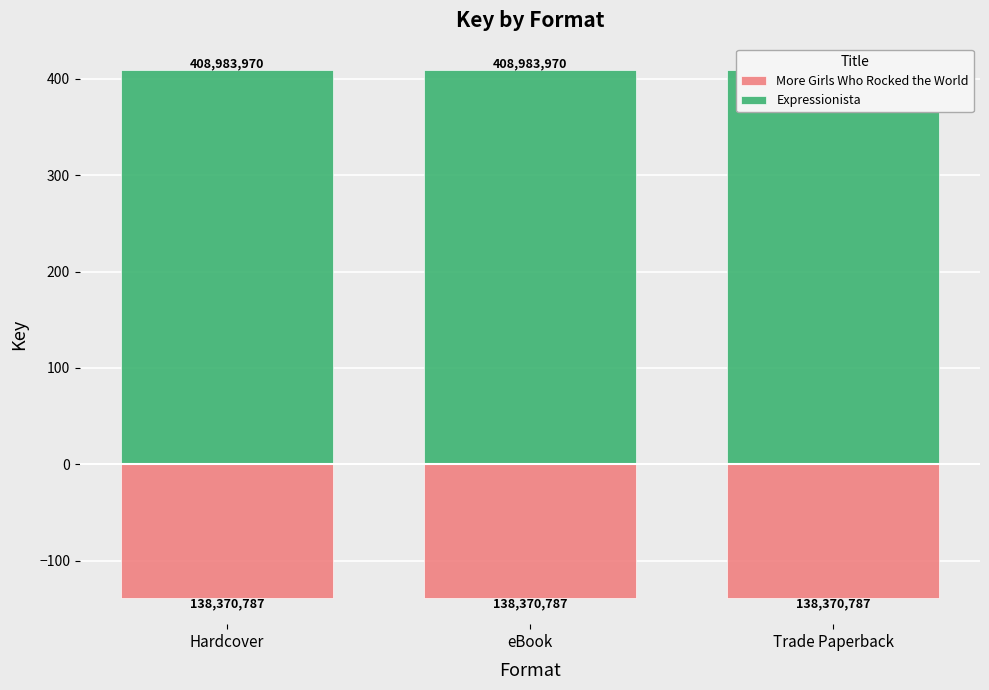

The Expressionista series shows 249.7 at Trade Paperback. True or false?

False